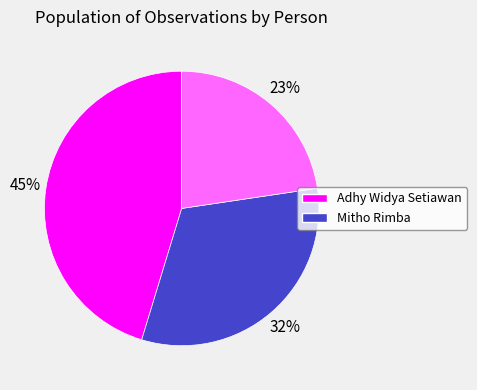

To the nearest percent, what is the average slice percentage?

33%